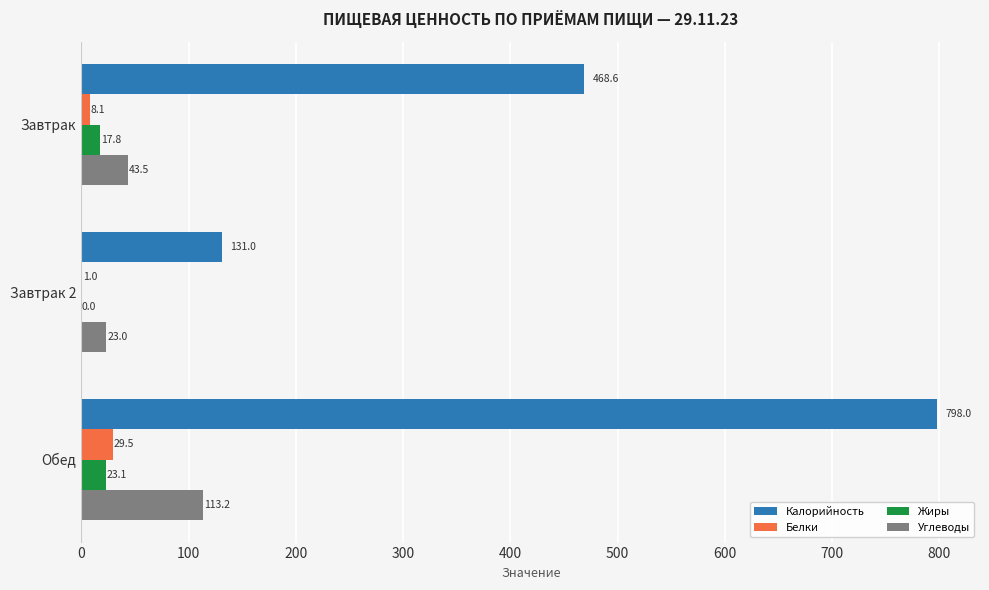

Which category has the highest value across all series?

Обед